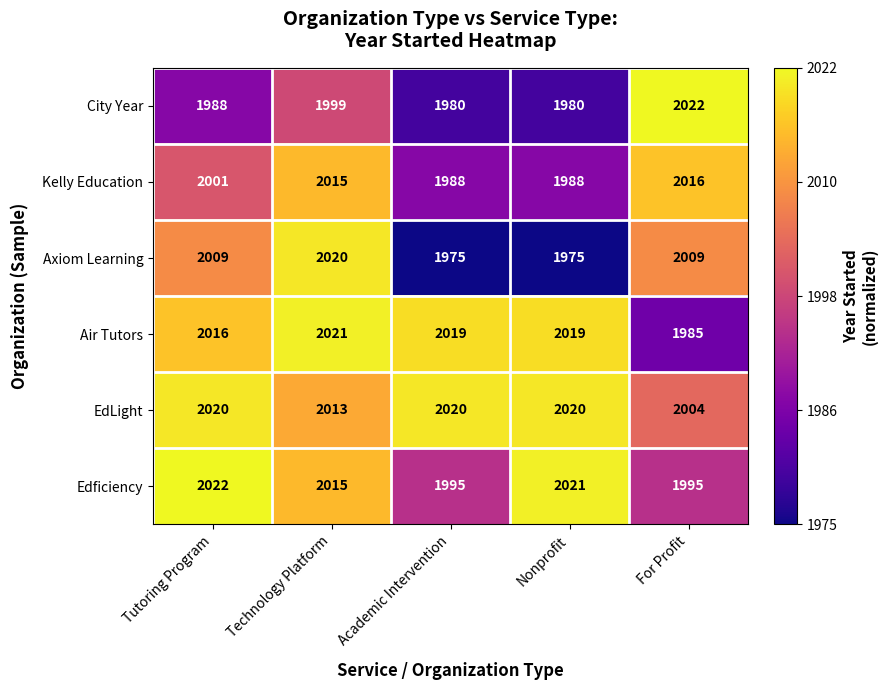

At which category is the sum across all series the highest?

Technology Platform